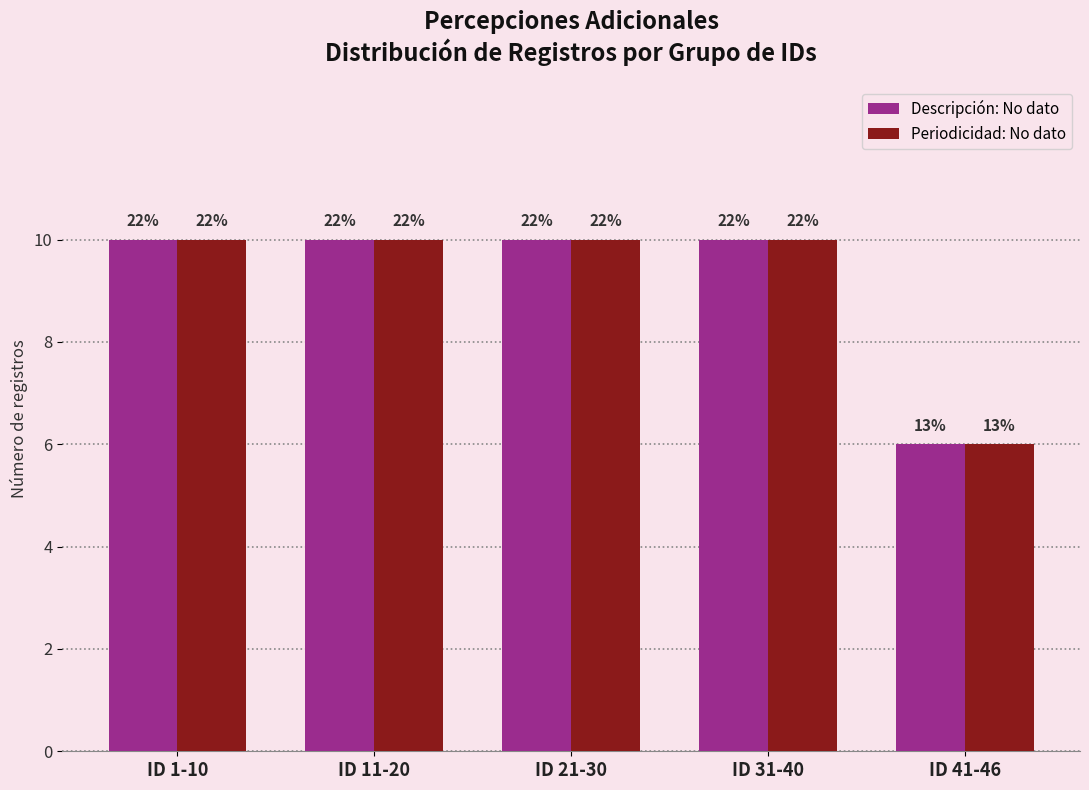

How many bars are there in total?

10